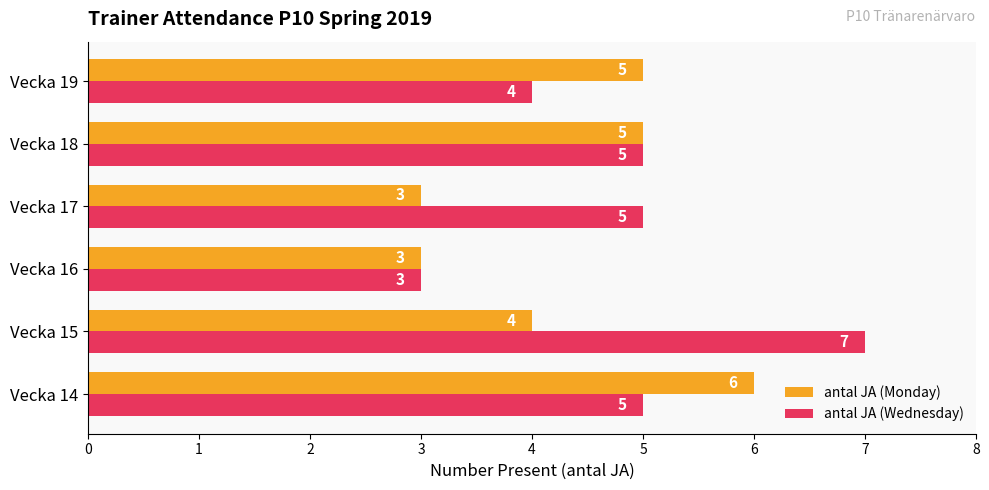

What is the sum of the antal JA (Wednesday) values at Vecka 17 and Vecka 19?

9